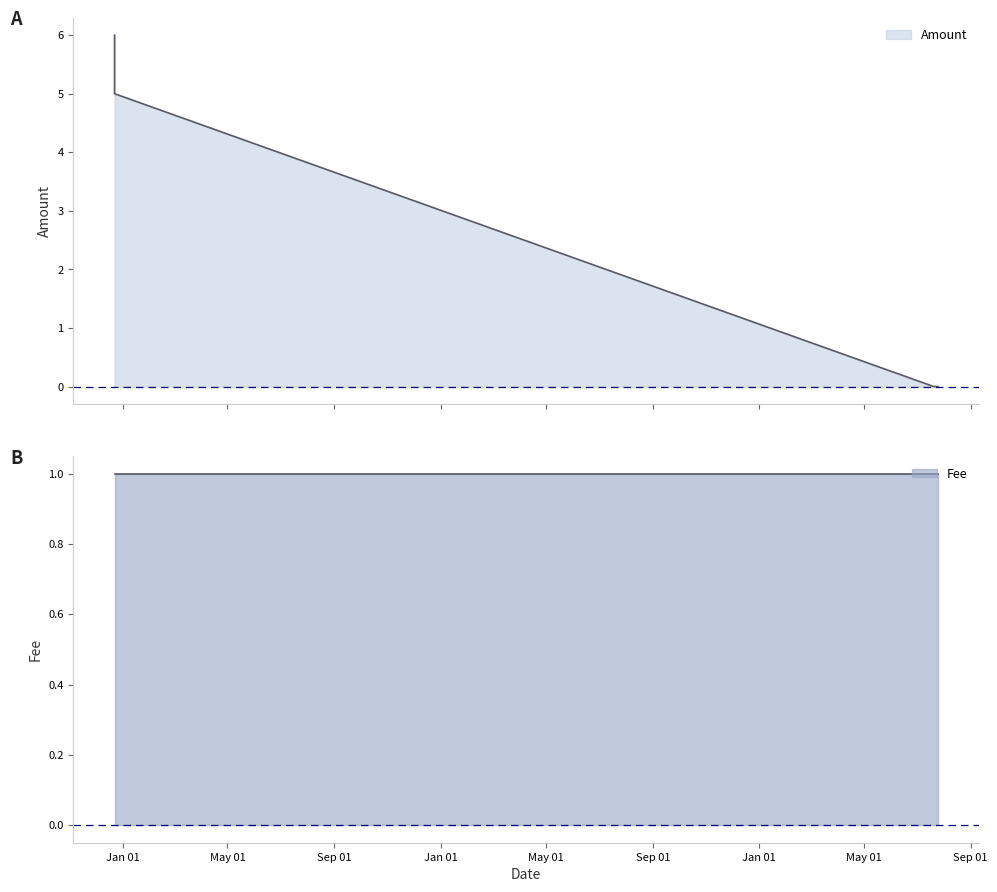

Reading right to left, extract all data points from this chart.

0	0	0	5	6